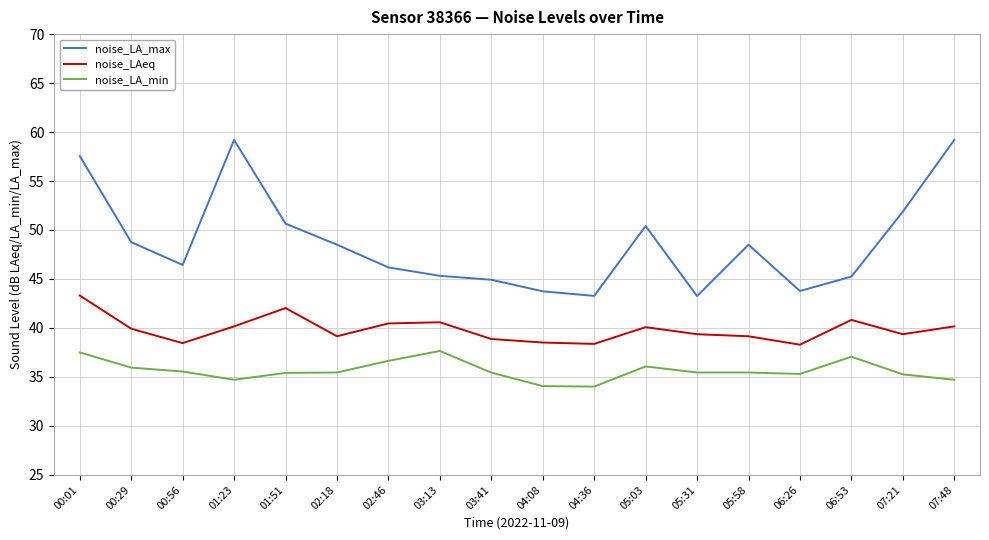

What are all the series names shown in the legend?

noise_LA_max, noise_LAeq, noise_LA_min